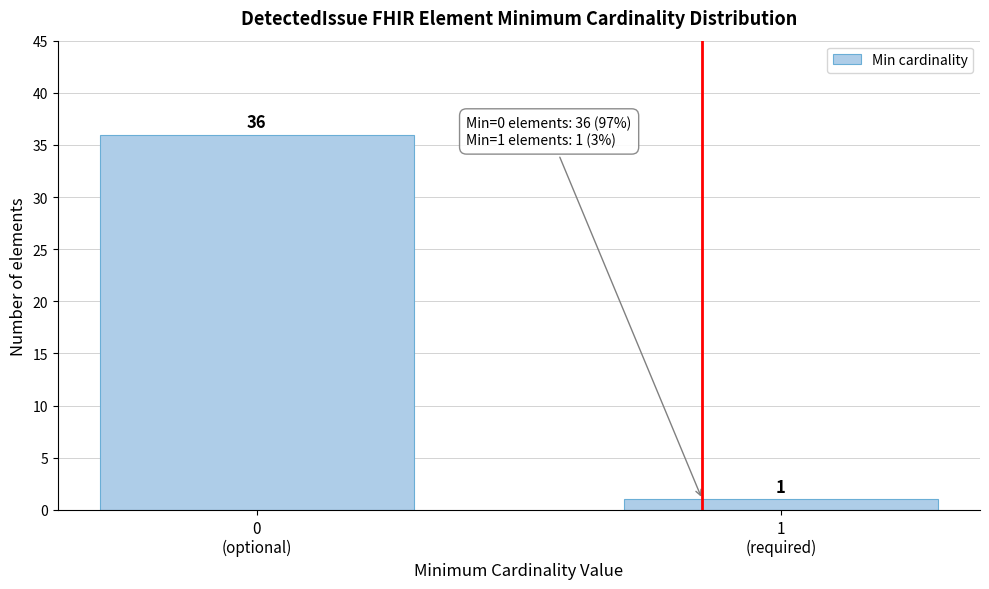

Reading right to left, list all the values displayed in this chart.

1	36